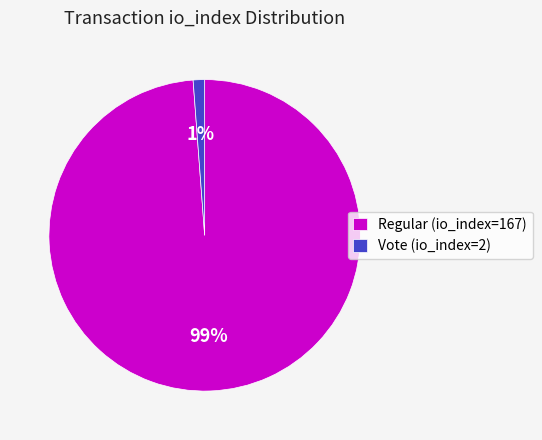

Do Vote (io_index=2) and Regular (io_index=167) together represent more than half of the pie?

Yes